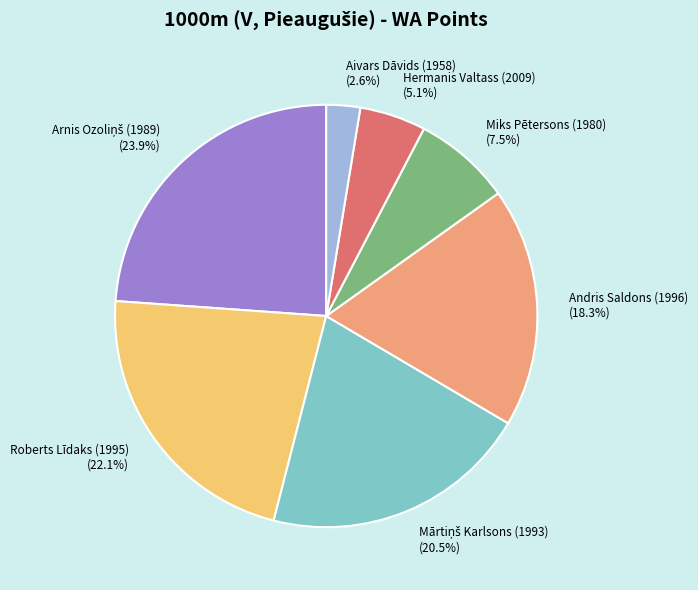

Count the number of slices in the pie.

7